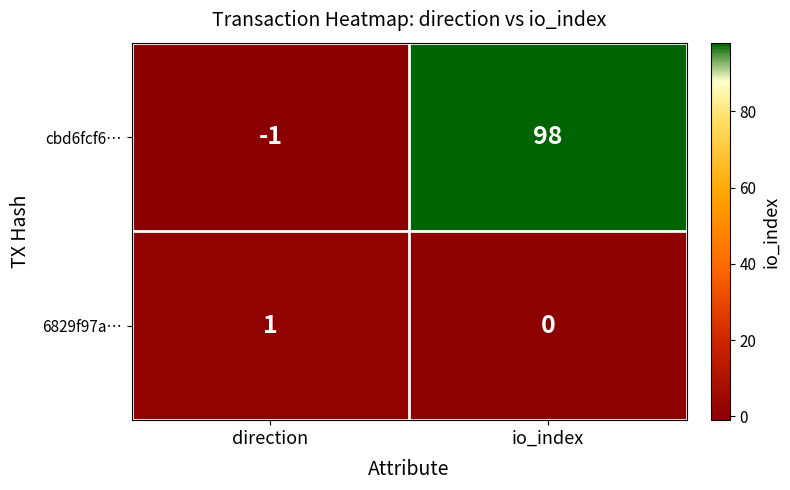

Count the number of data series in this chart.

2